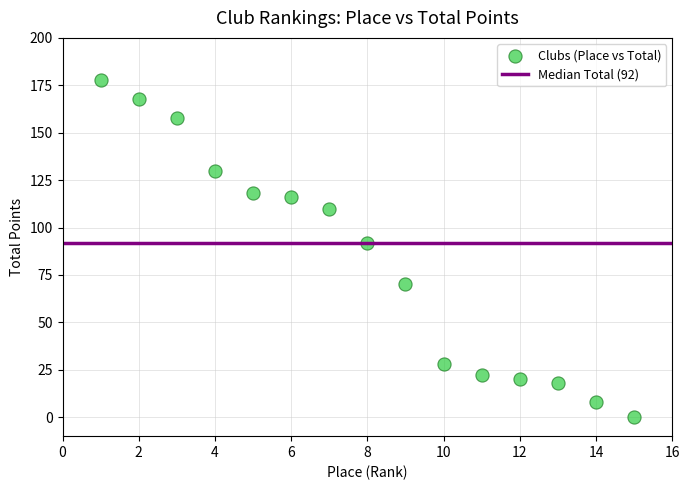

What Y value in the scatter plot is closest to 89?

92